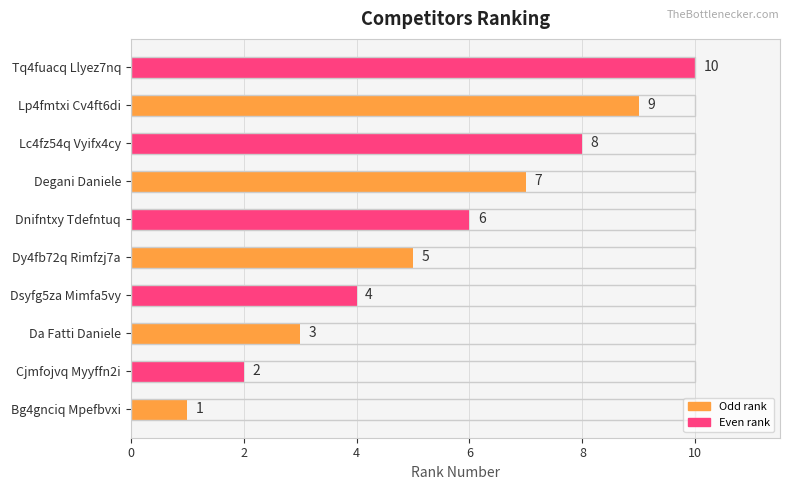

What is the average value?

6